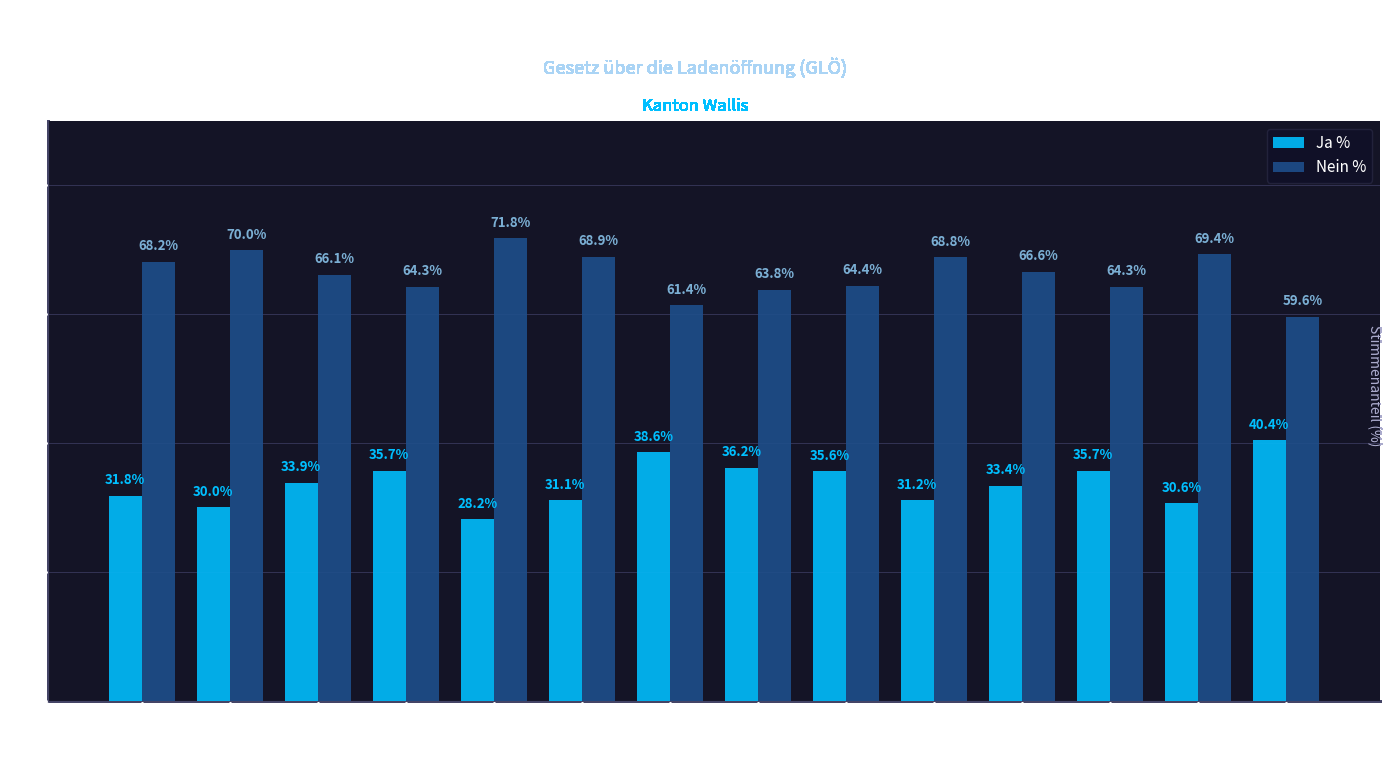

What is the spread (max minus min) of values at Westlich Raron?

43.6